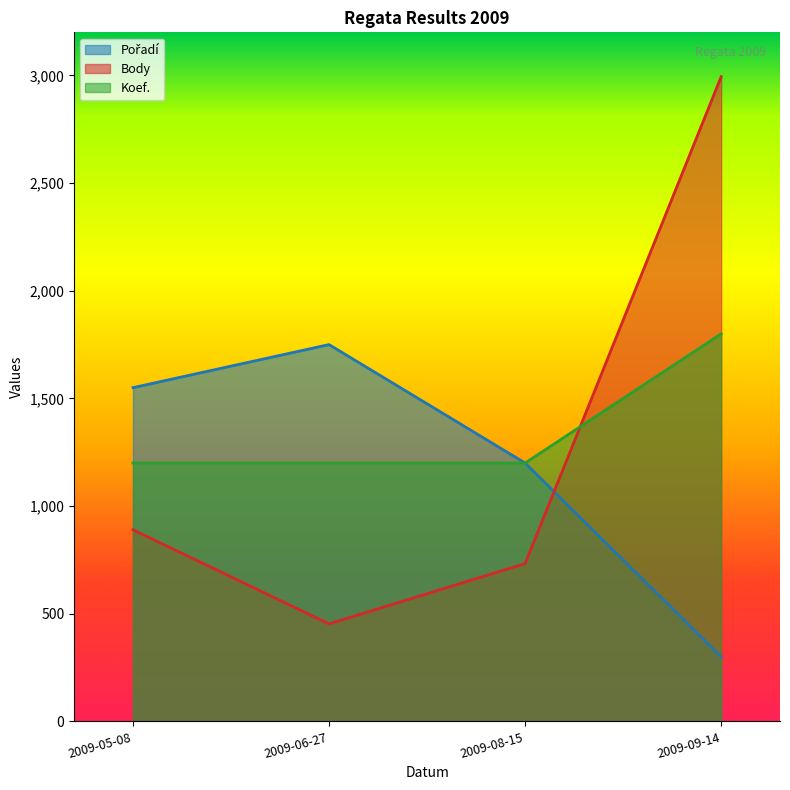

Does the chart have visible grid lines?

No